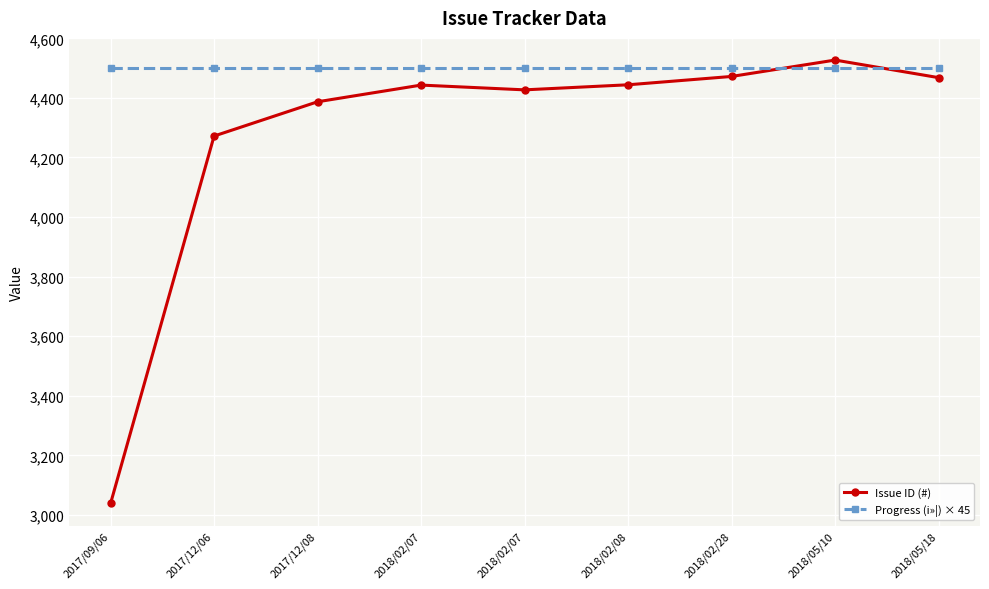

How many lines are shown in the chart?

2